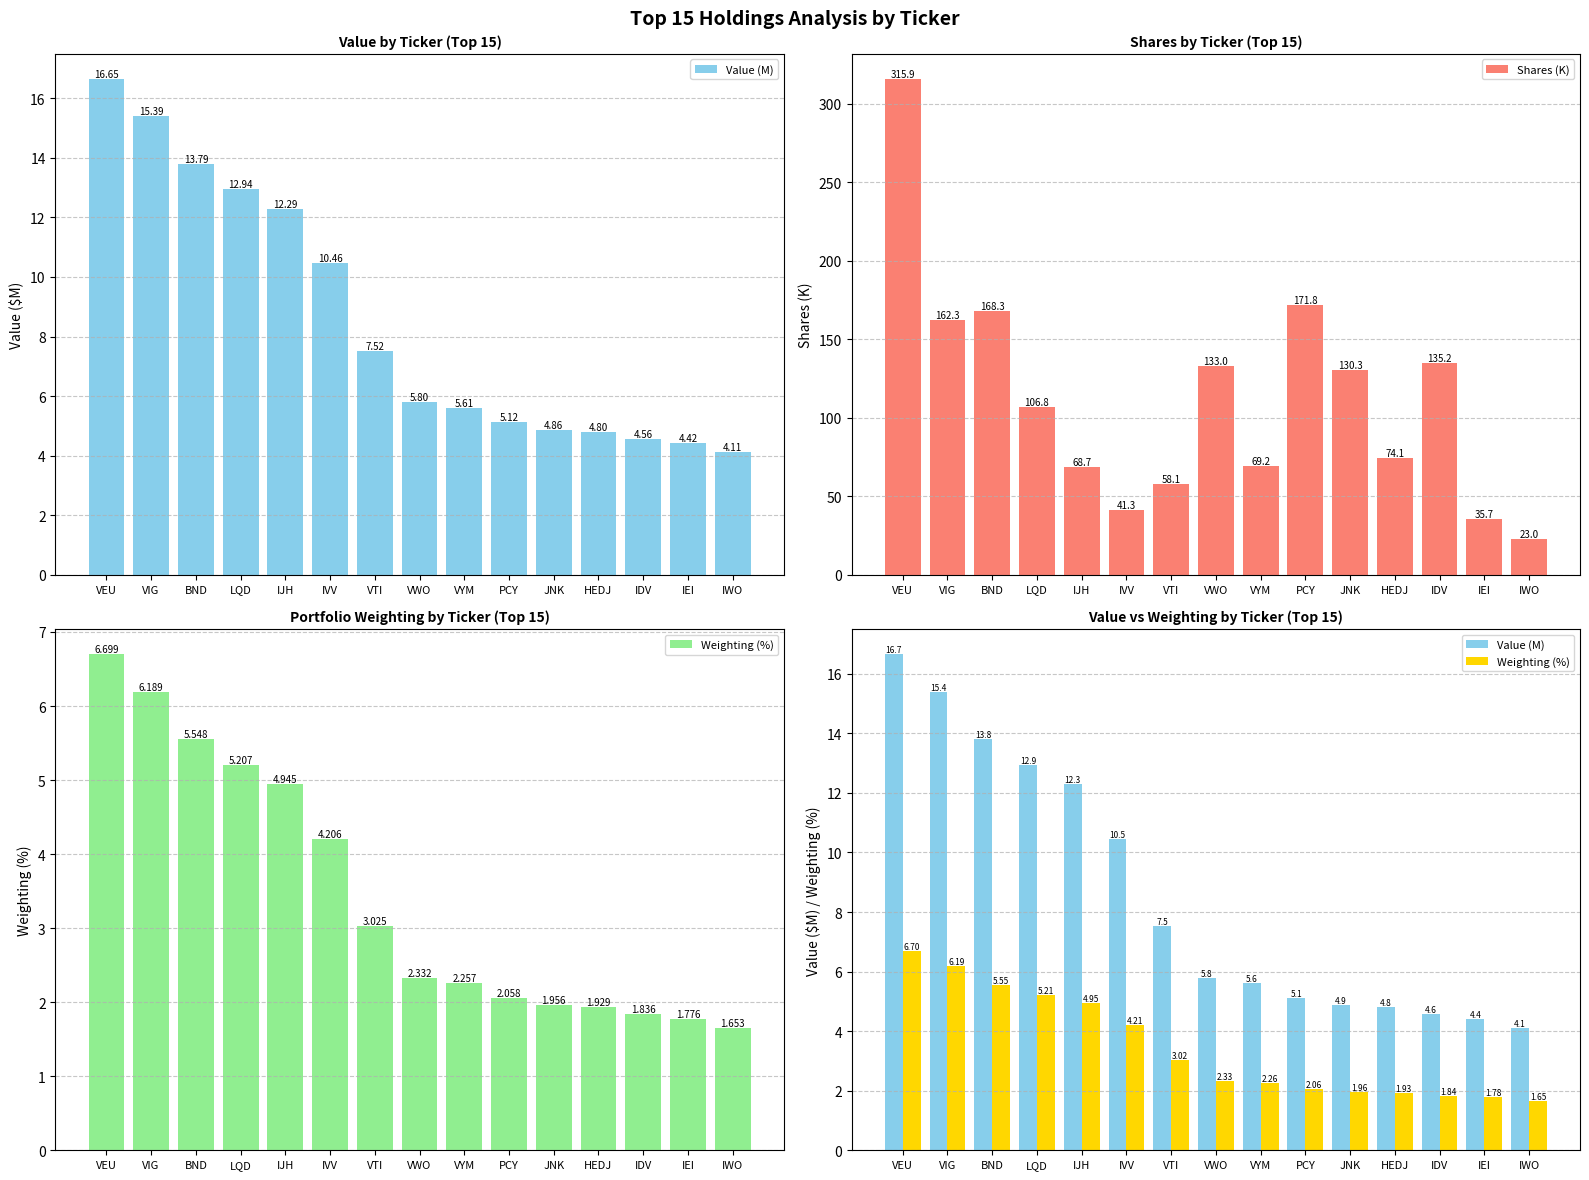

What is the difference between the maximum and minimum values in the Value (M) series?

12.5